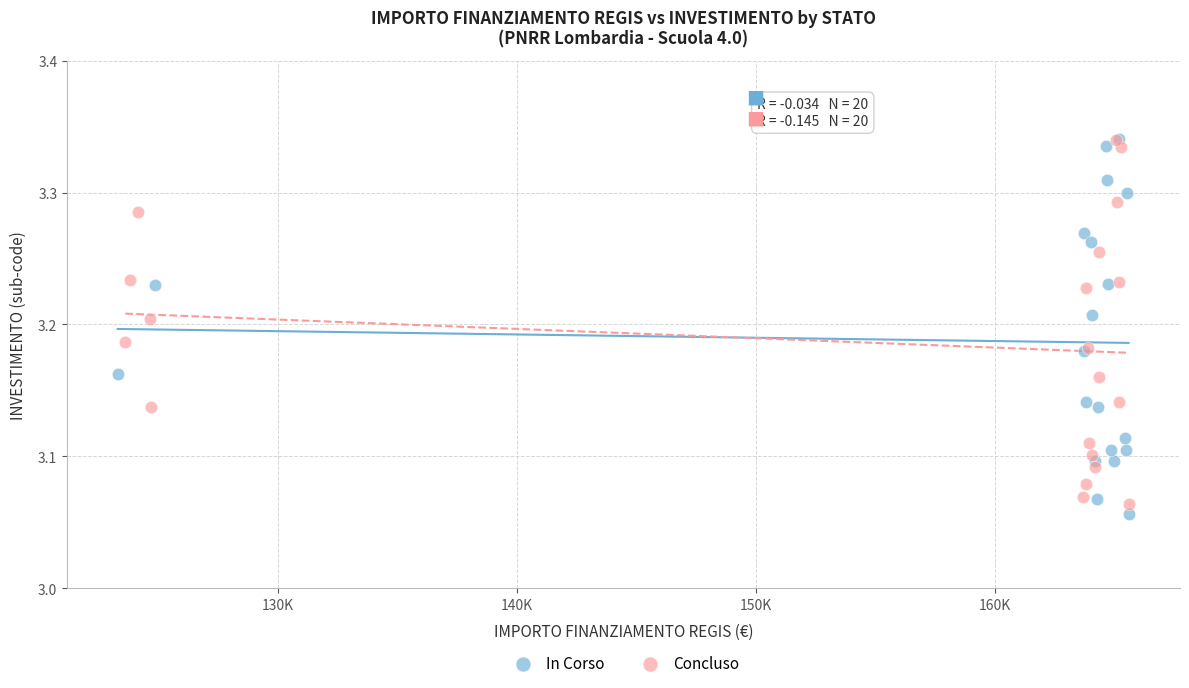

Which series reaches the minimum Y coordinate?

In Corso